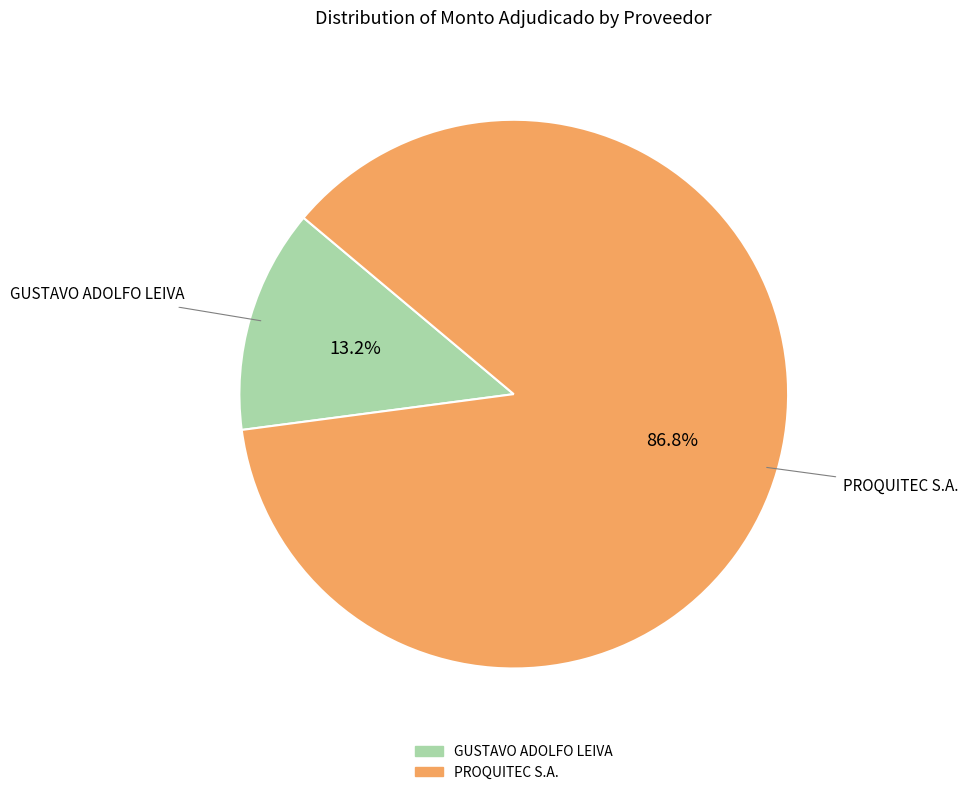

How many segments does this pie chart have?

2